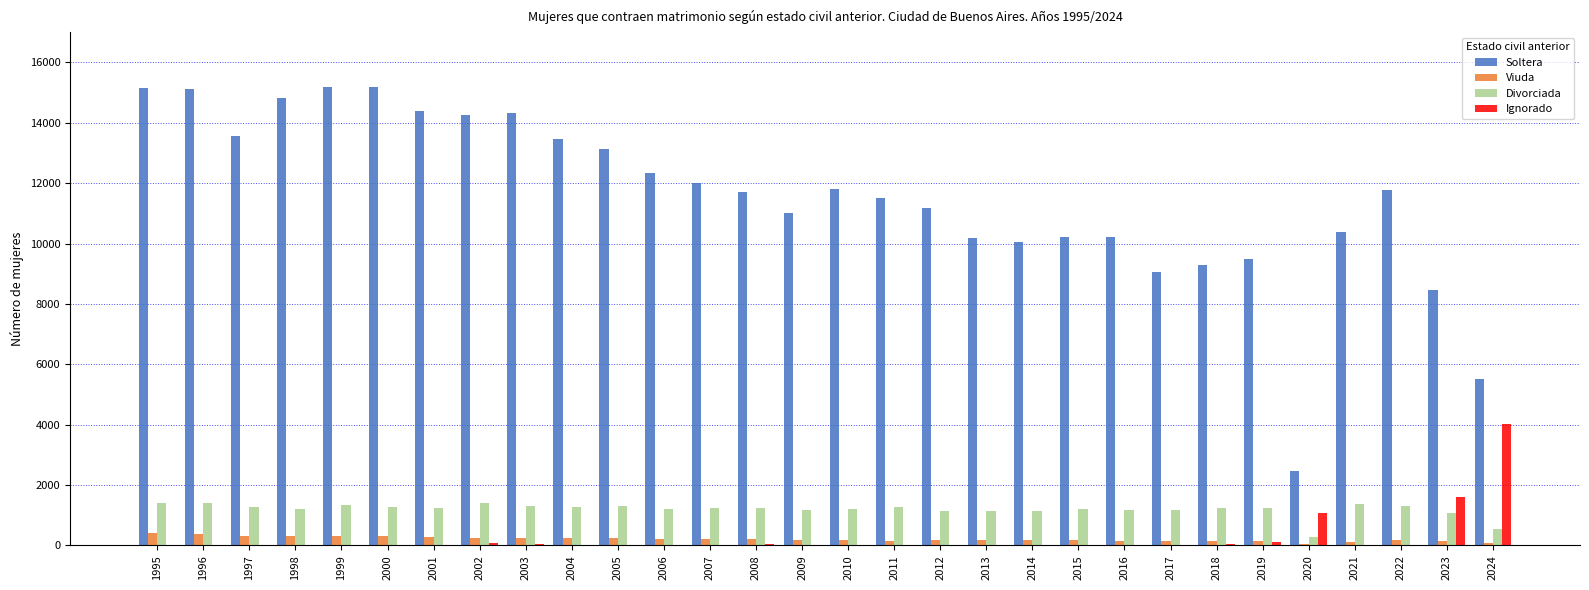

Count the number of categories in the chart.

30